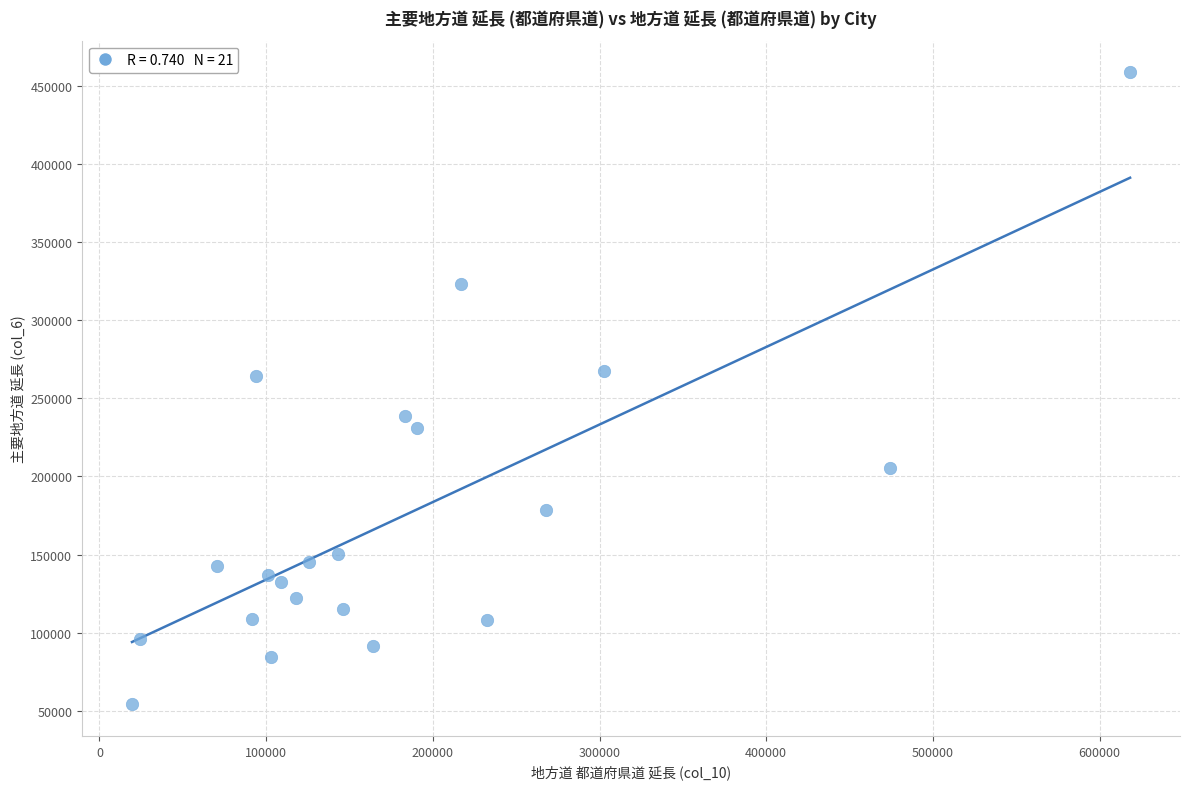

What is the range of Y values (max minus min)?

404268.0